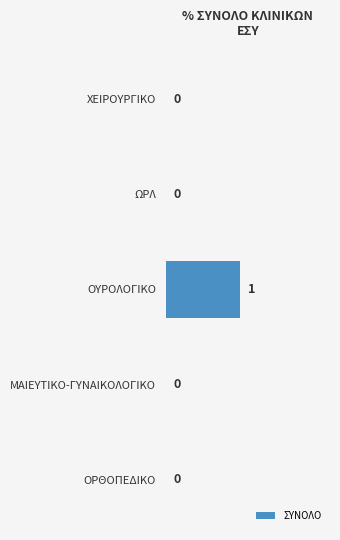

What is the maximum value shown in the chart?

1